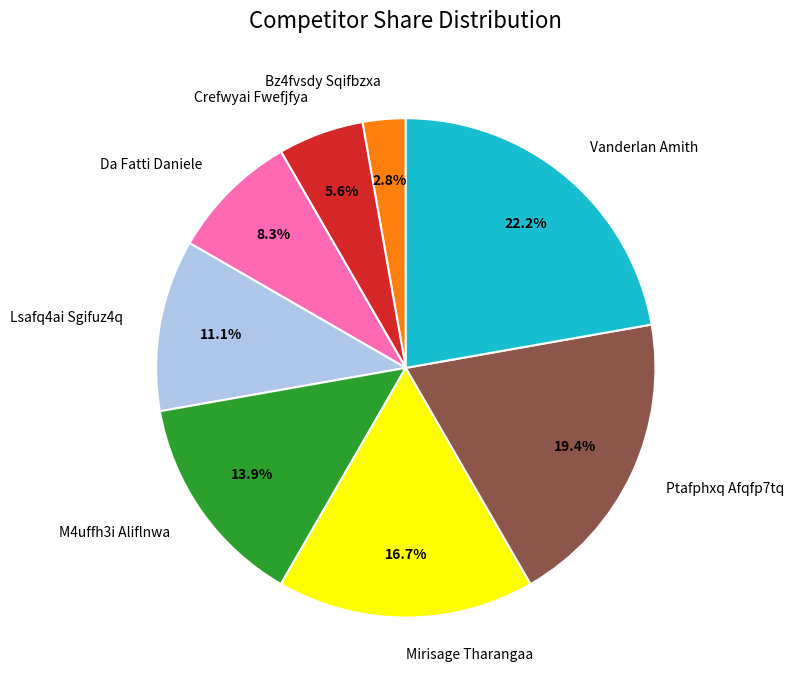

How many slices are in this pie chart?

8